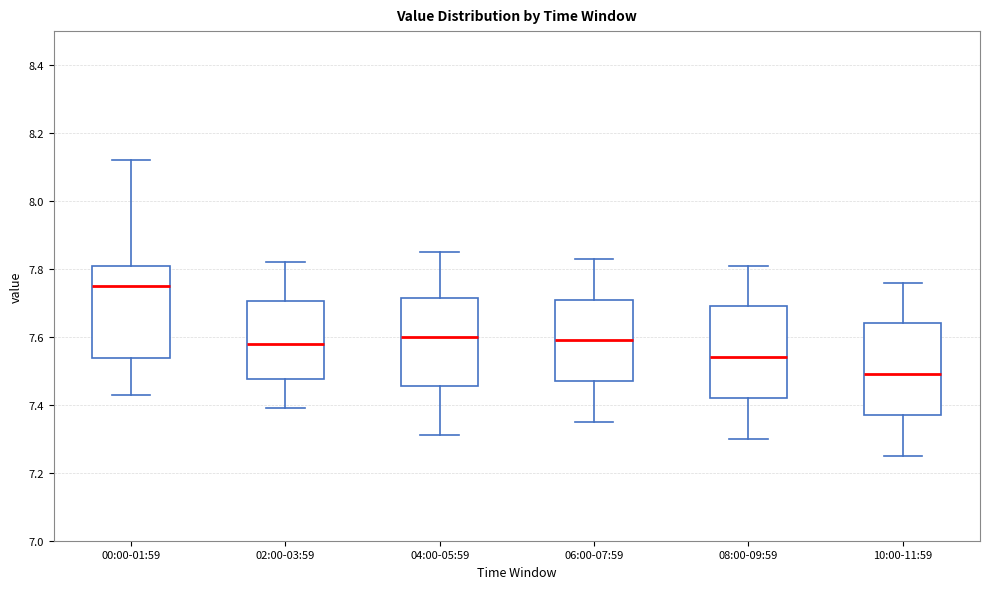

Which box has the lowest median line?

10:00-11:59